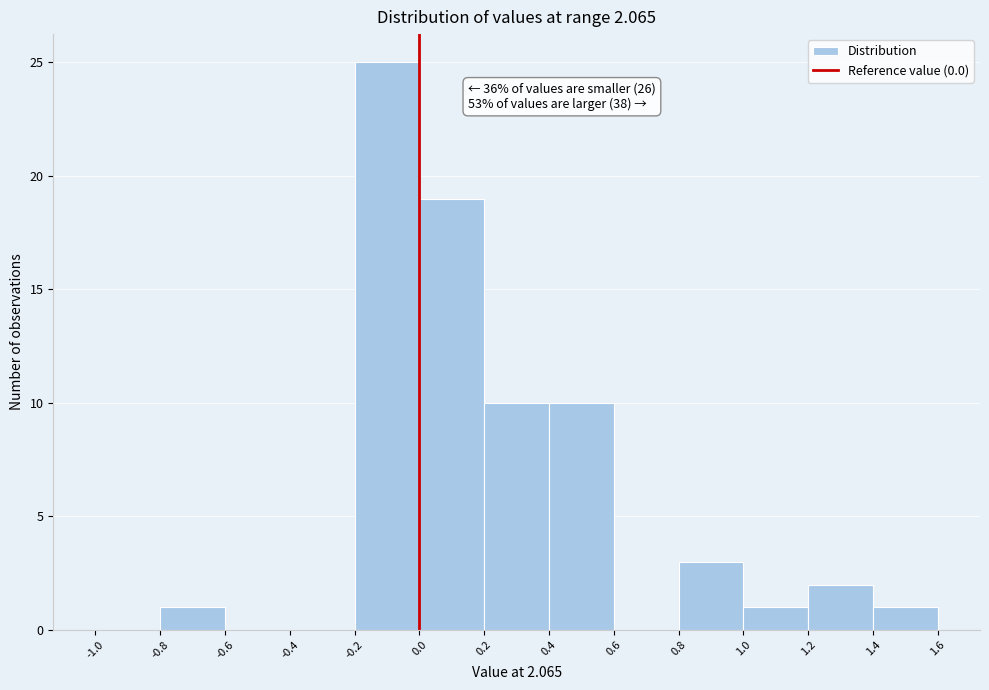

Over which range of the x-axis is the bar tallest?

-0.2 to 0.0